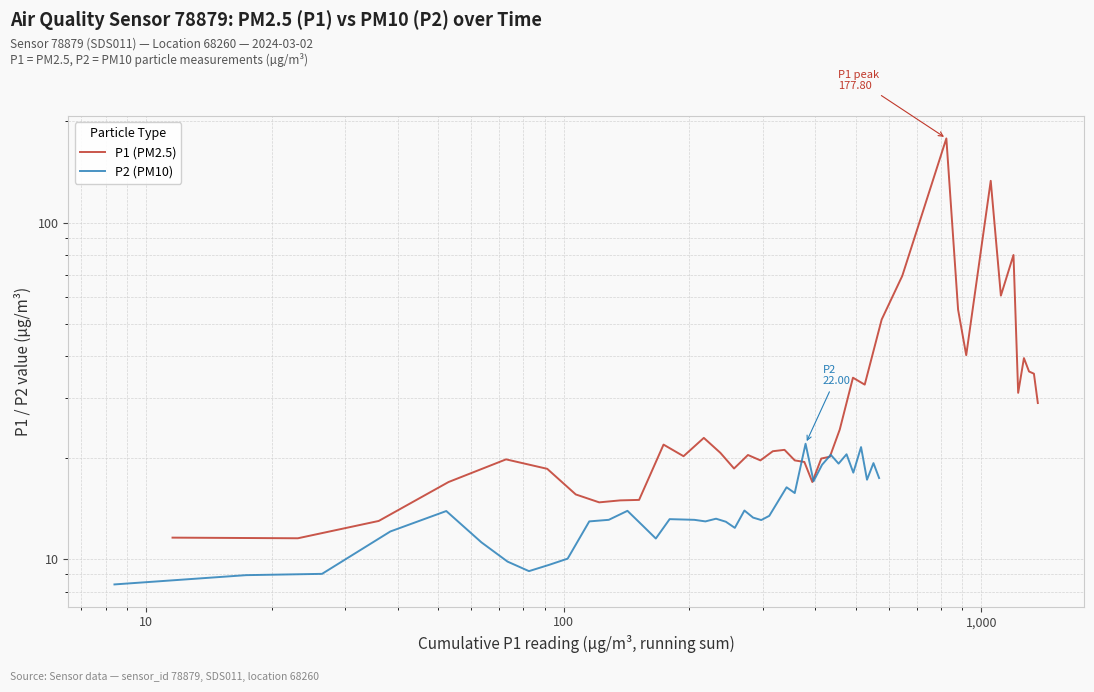

What are all the series names shown in the legend?

P1 (PM2.5), P2 (PM10)